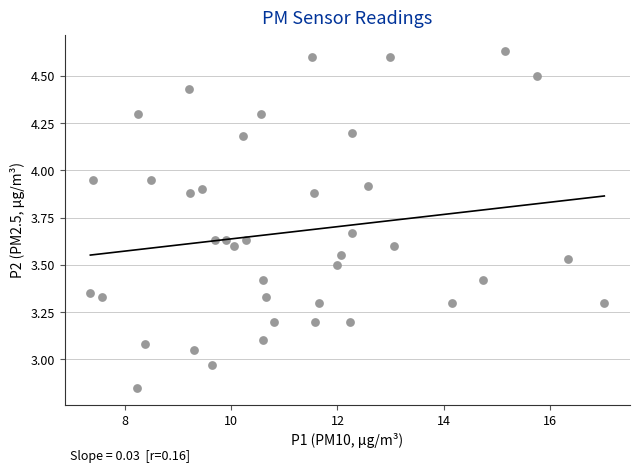

What is the range of Y values (max minus min)?

1.8